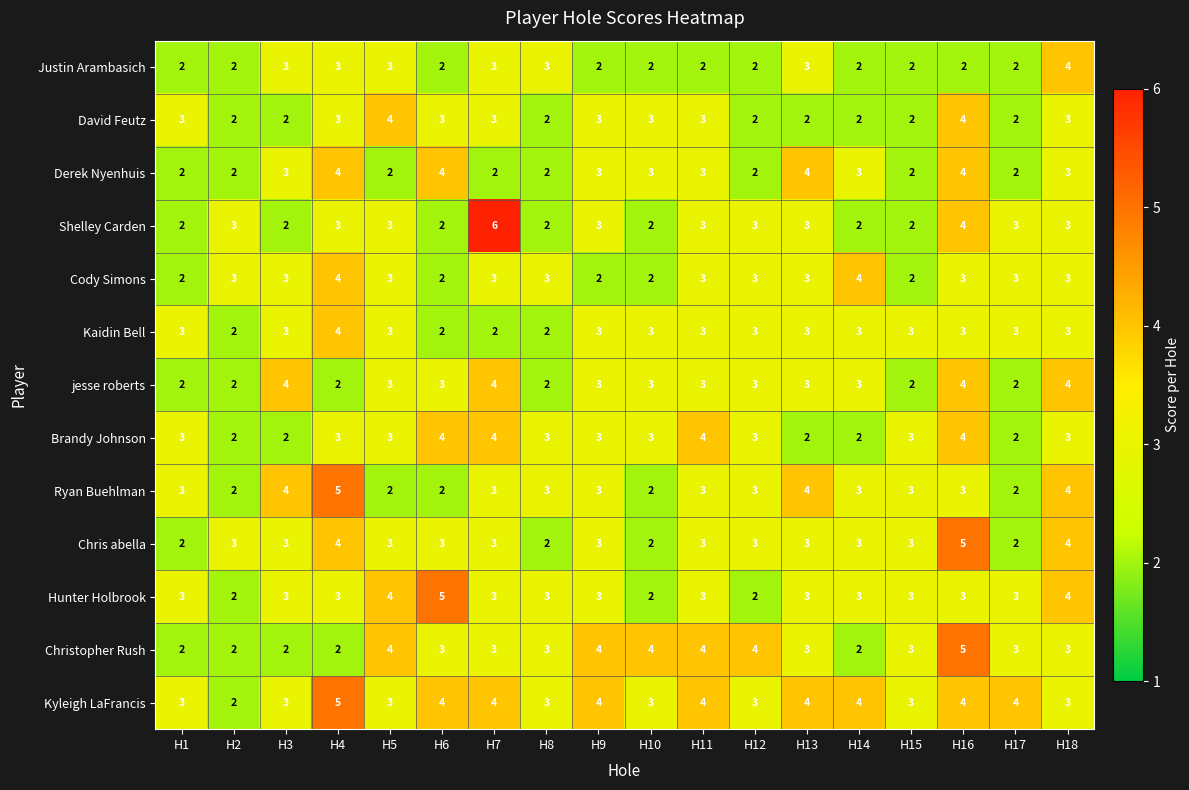

Which series has the largest range (max minus min)?

Shelley Carden